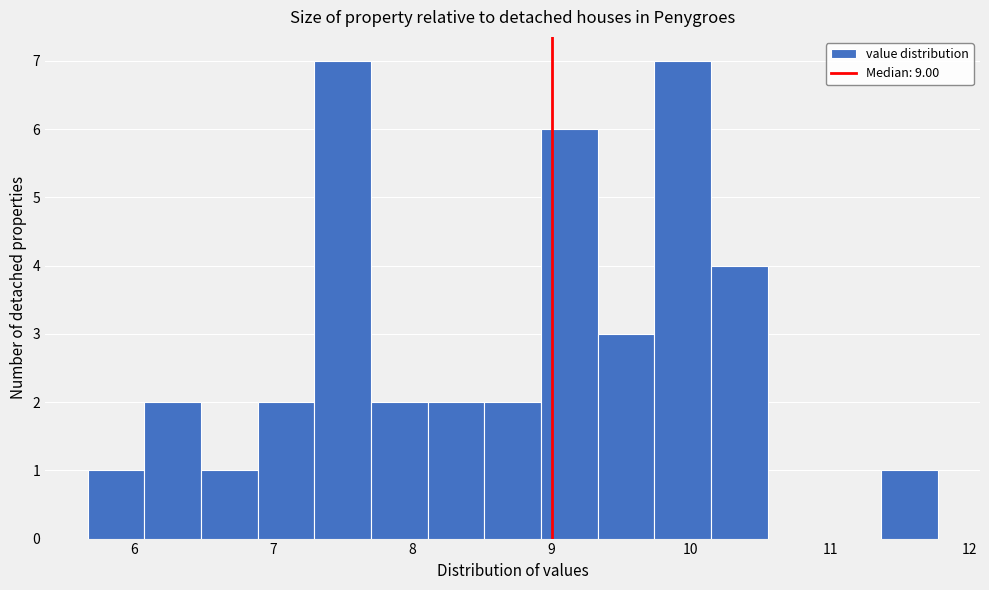

Reading left to right, list every bar in this chart as the range it spans on the x-axis followed by its height. Neither the bar edges nor the heights are printed on the chart, so give them approximately, as read against the axes.

5.7 to 6.1: 1
6.1 to 6.5: 2
6.5 to 6.9: 1
6.9 to 7.3: 2
7.3 to 7.7: 7
7.7 to 8.1: 2
8.1 to 8.5: 2
8.5 to 8.9: 2
8.9 to 9.3: 6
9.3 to 9.7: 3
9.7 to 10.1: 7
10.1 to 10.6: 4
10.6 to 11.0: 0
11.0 to 11.4: 0
11.4 to 11.8: 1